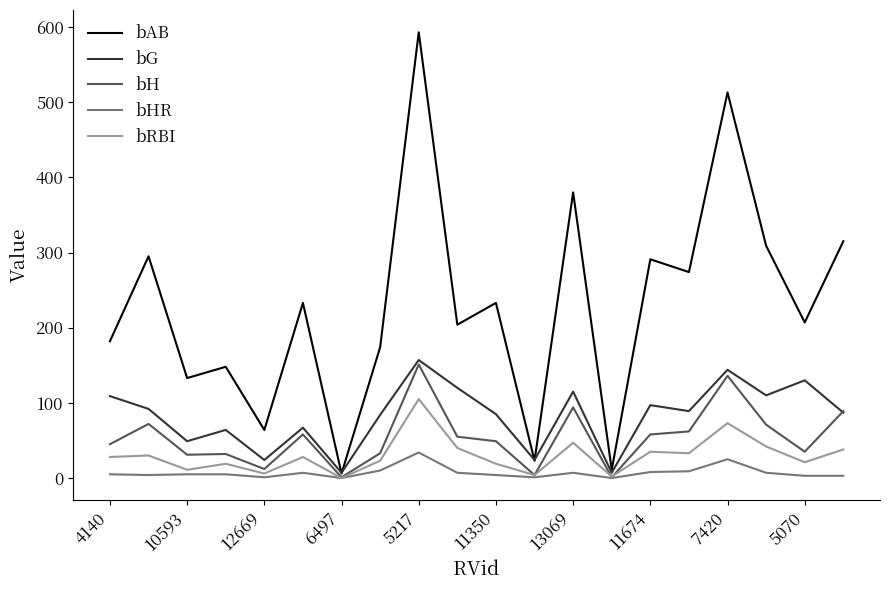

What is the difference between the second highest and second lowest values in the bAB series?

502